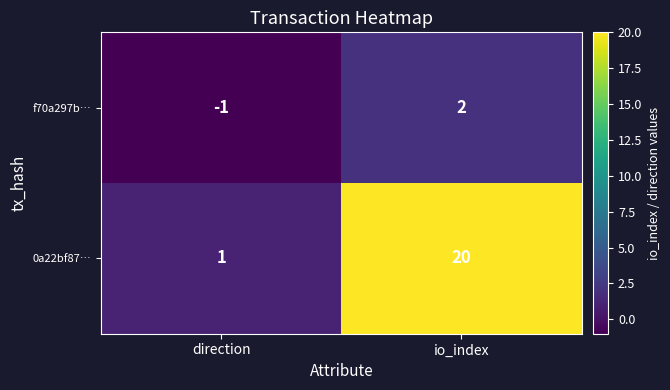

Count the number of data series in this chart.

2